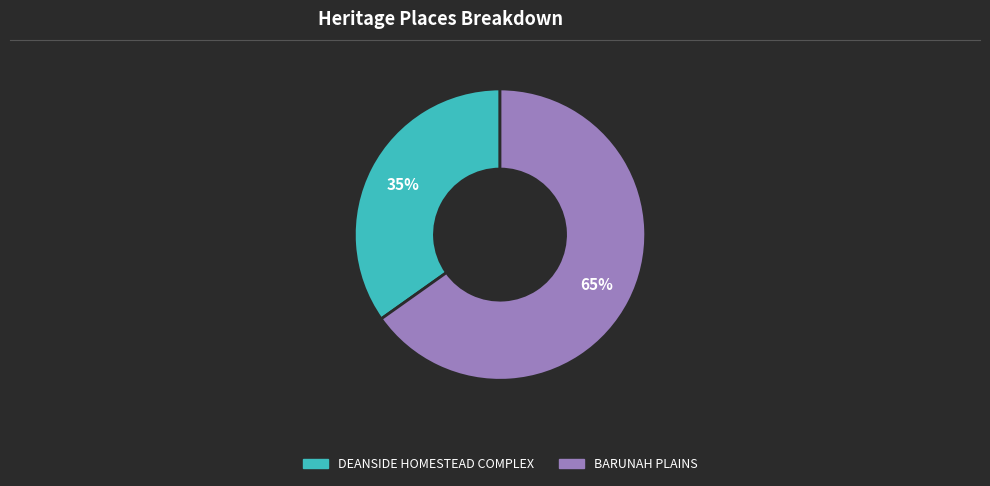

Does any single category account for the majority?

Yes